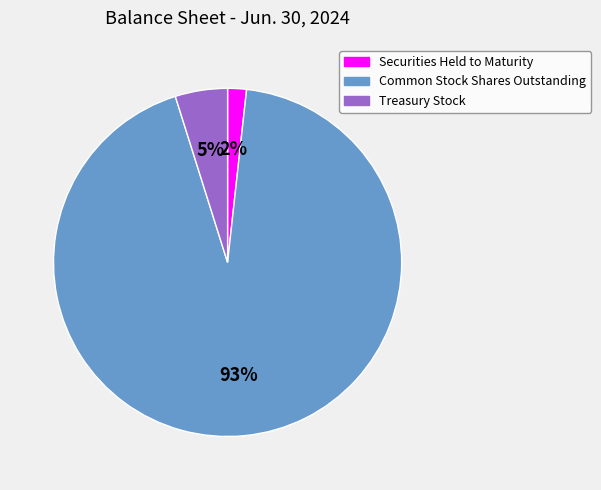

The Treasury Stock slice represents 5% of the pie. True or false?

True